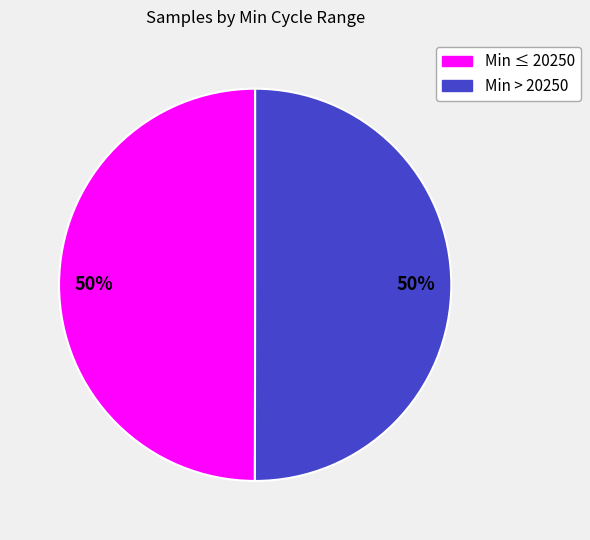

To the nearest percent, what is the average slice percentage?

50%